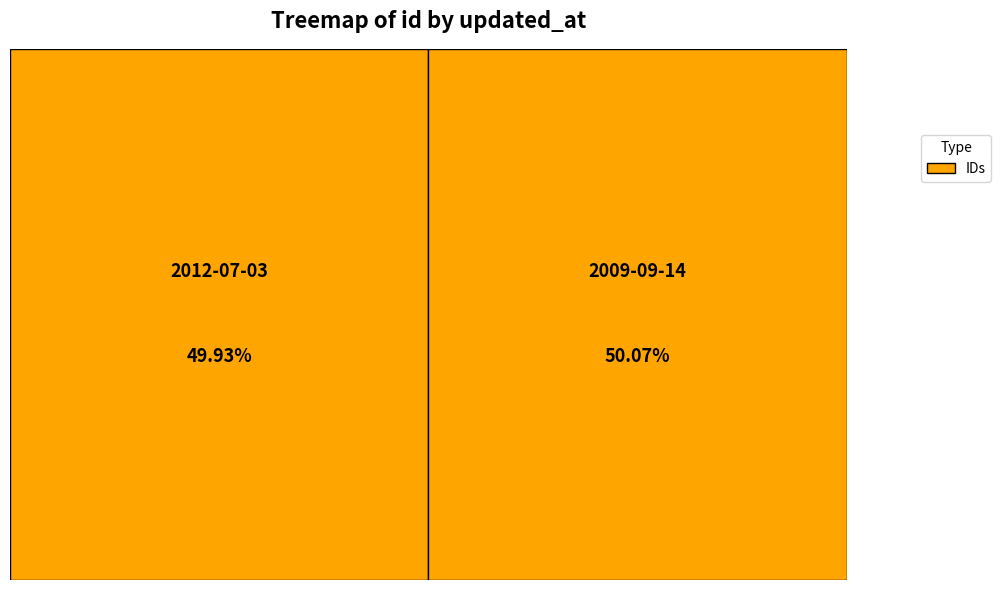

What percentage do 2012-07-03 16:49:41 UTC and 2009-09-14 19:46:25 UTC together represent?

100.0%